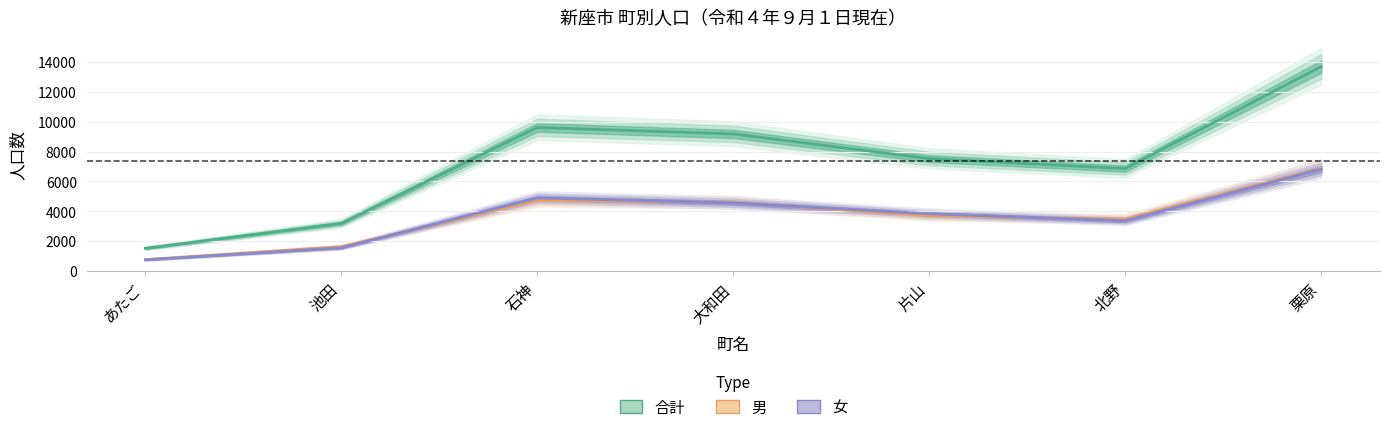

At 栗原, list the series in order from largest to smallest.

合計, 男, 女